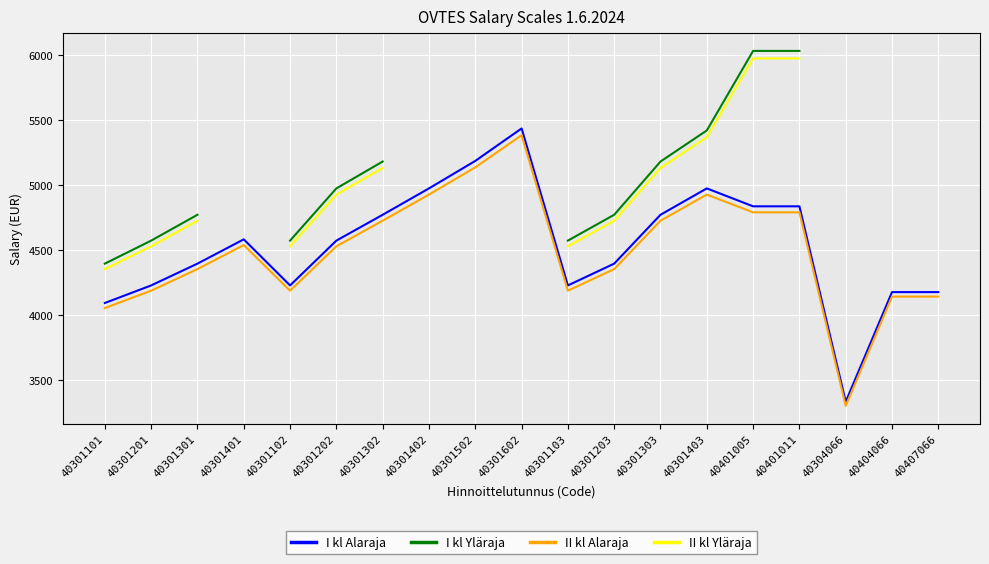

True or false: I kl Alaraja and II kl Alaraja cross at least once.

False